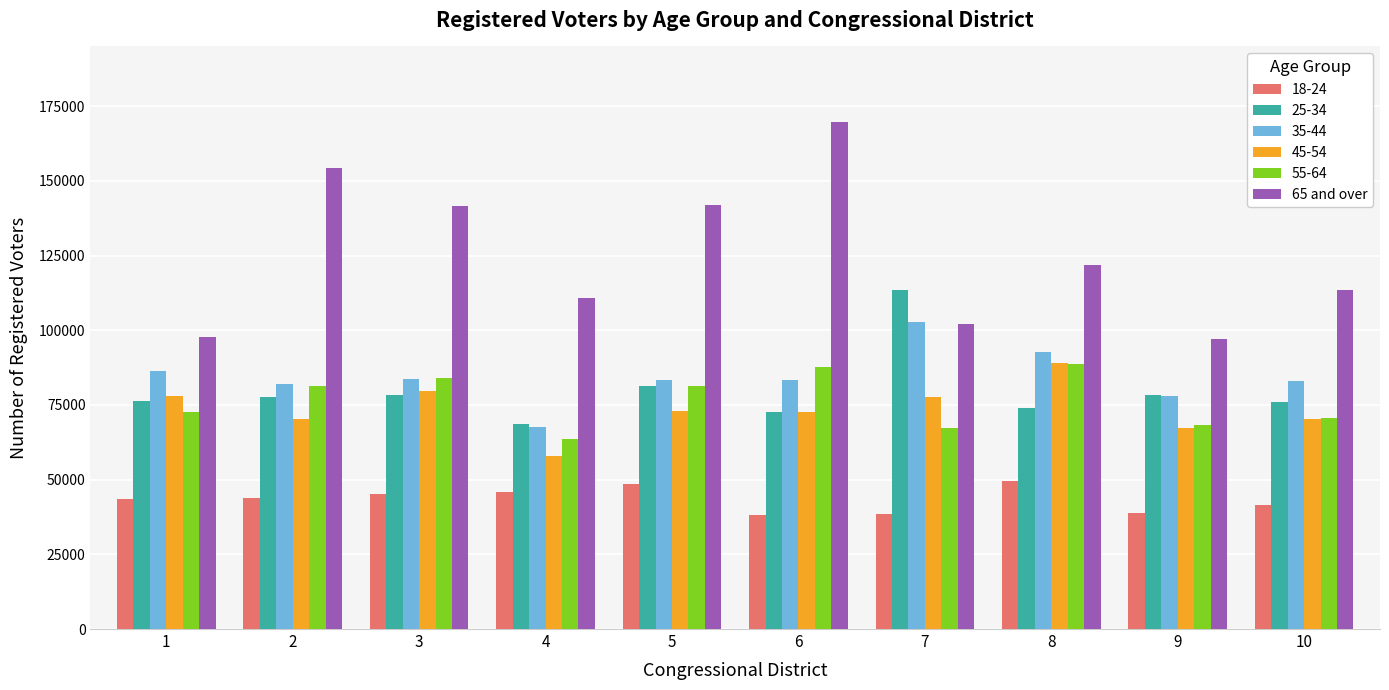

What is the spread (max minus min) of values at 7?

74914